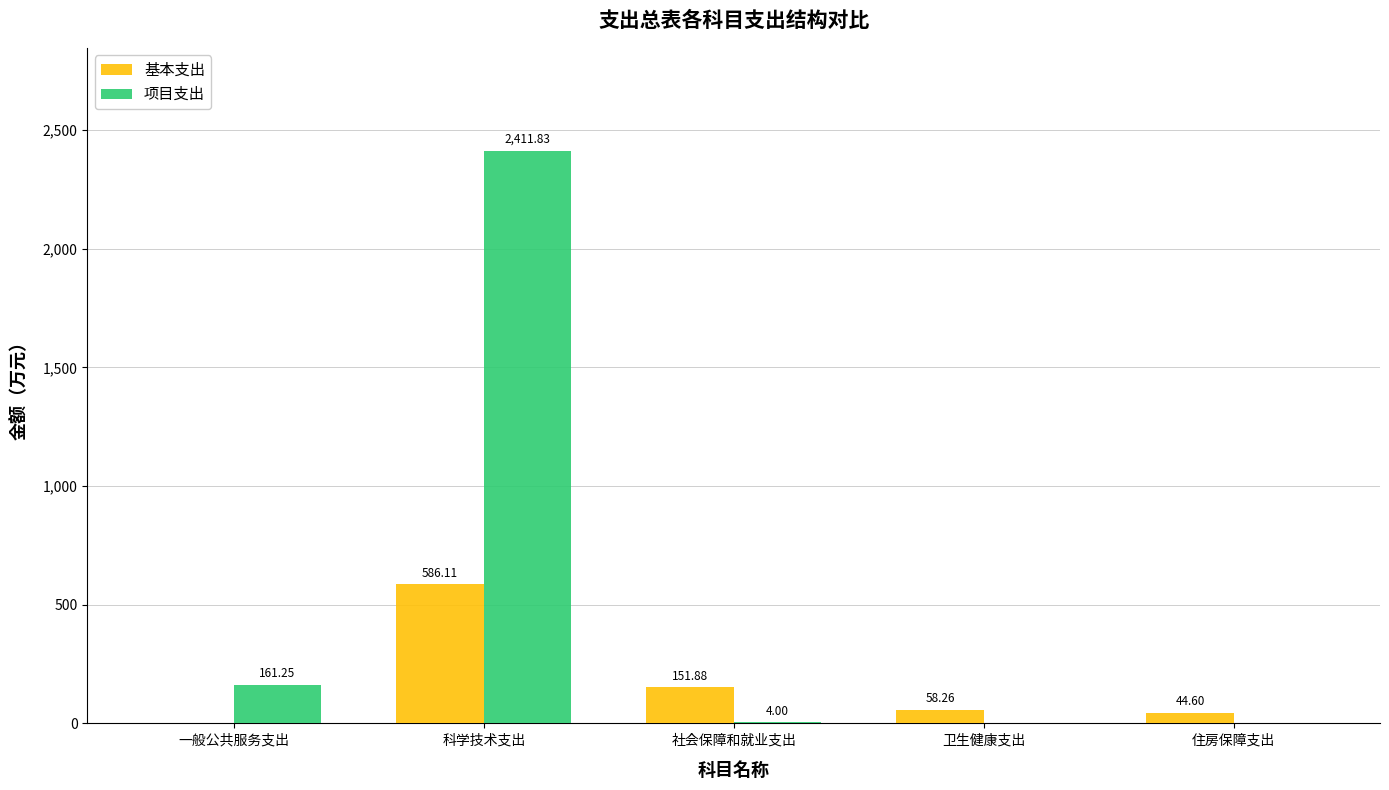

Is the value of 项目支出 at 卫生健康支出 greater than the value of 基本支出 at 卫生健康支出?

No